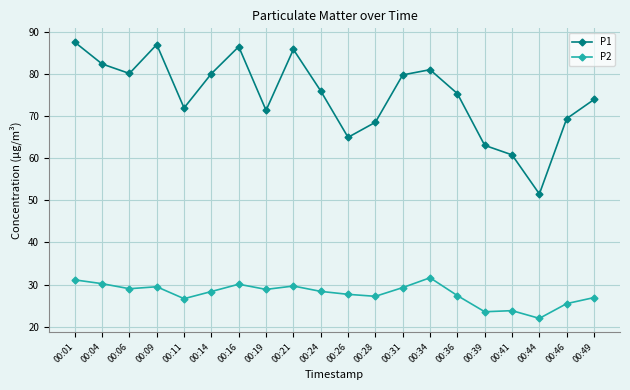

What is the maximum value shown in the chart?

87.5